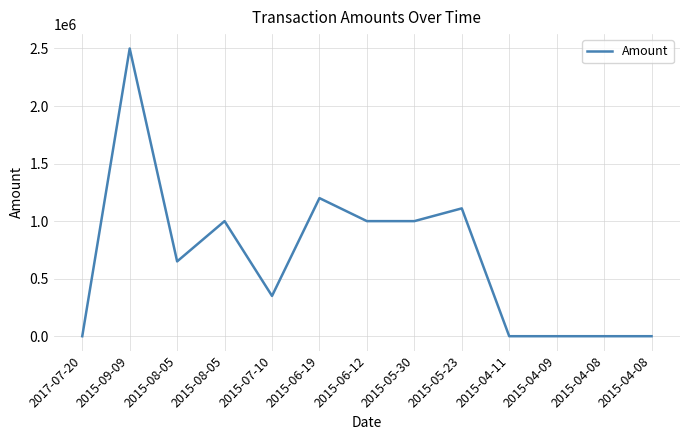

How many lines are shown in the chart?

1